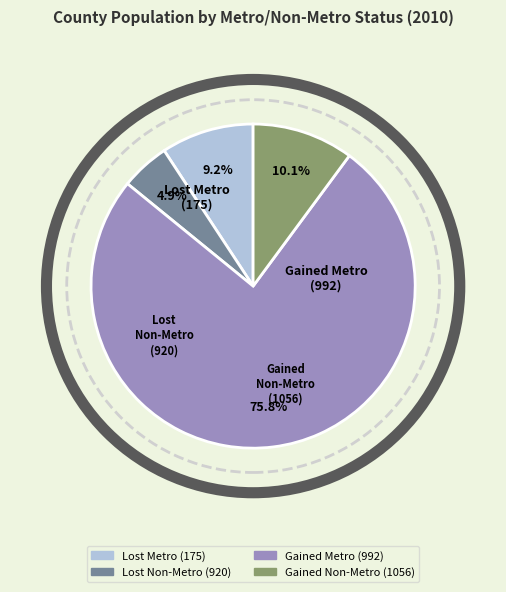

Is it true that Gained Metro (992) is 76% of the pie?

True